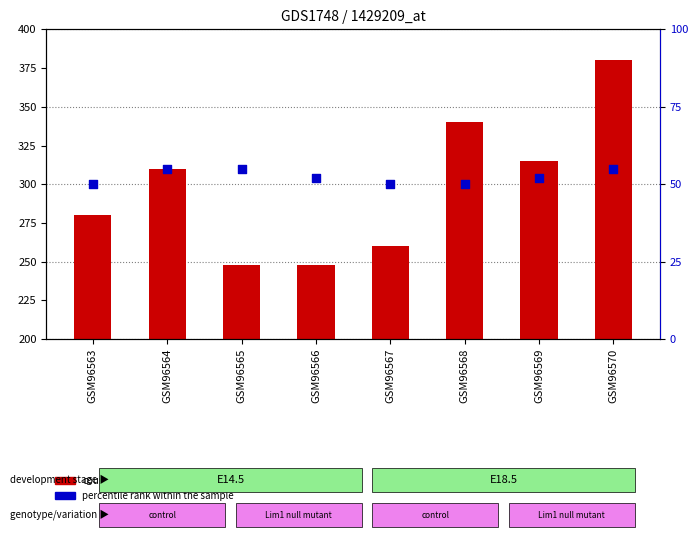

At which category is the sum across all series the highest?

GSM96570